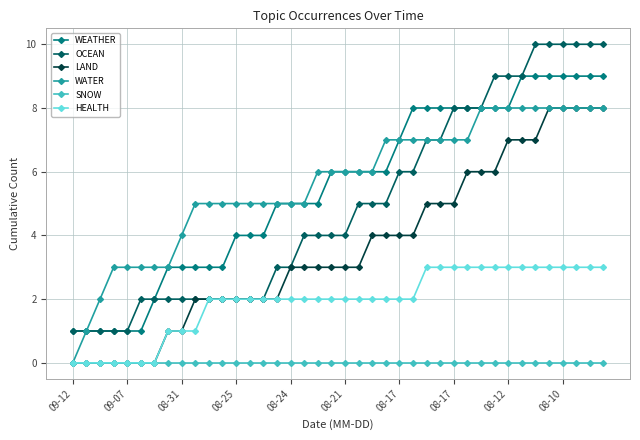

True or false: SNOW and OCEAN cross at least once.

False